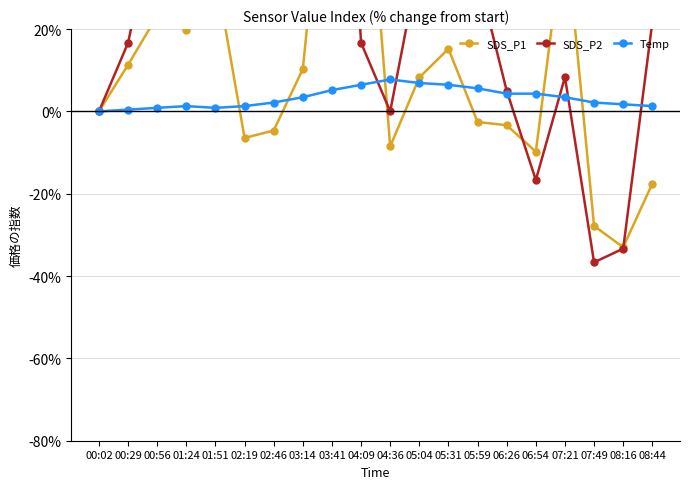

At which label does SDS_P2 reach its minimum?

07:49